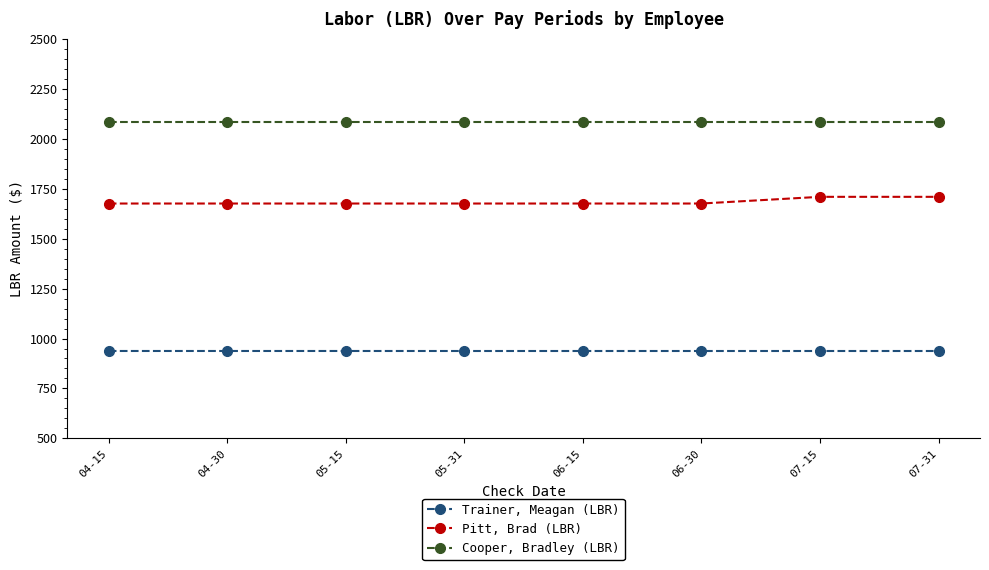

What is the lowest value of the Pitt, Brad (LBR) series?

1675.7